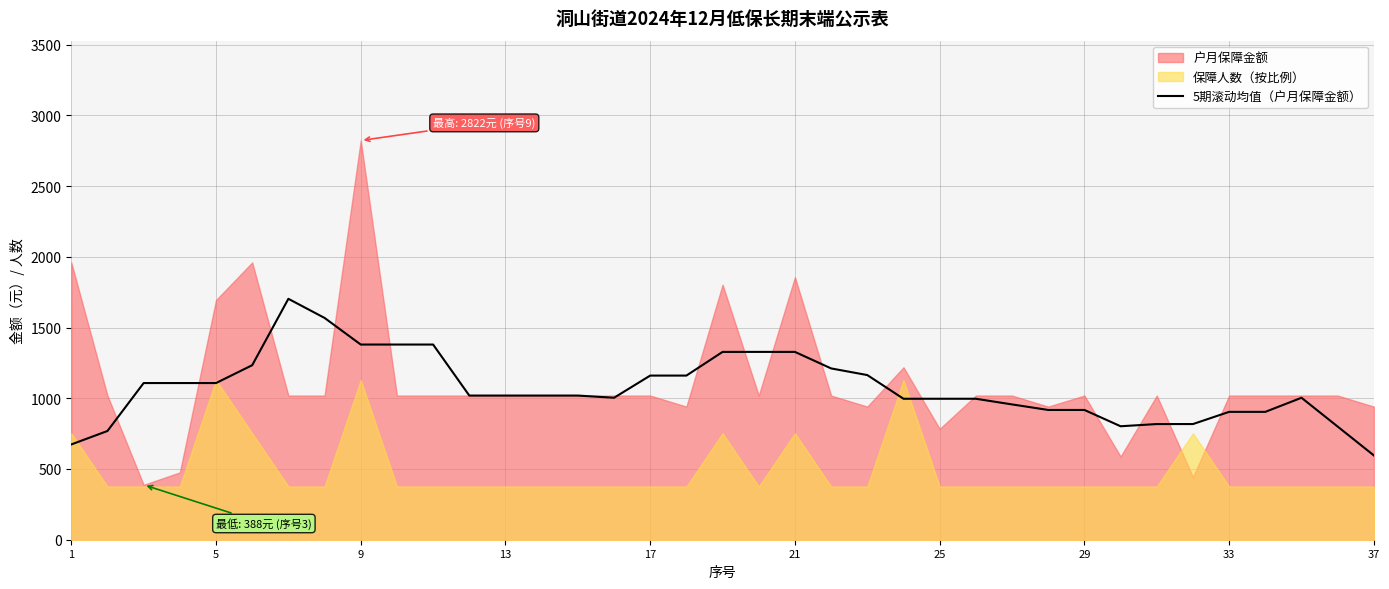

What is the difference between the maximum and minimum values?

1107.0